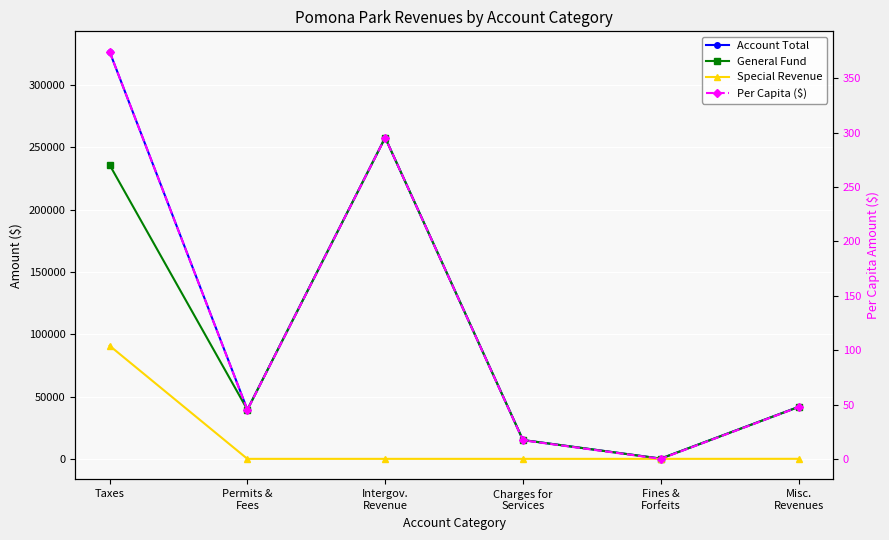

What is the difference between the maximum and second lowest values in the Special Revenue series?

90827.0